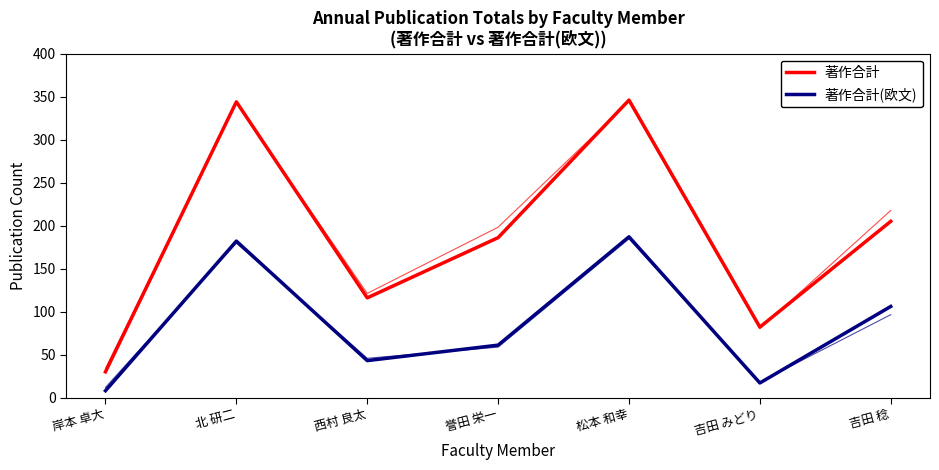

What is the label of the 1st point from the right?

吉田 稔